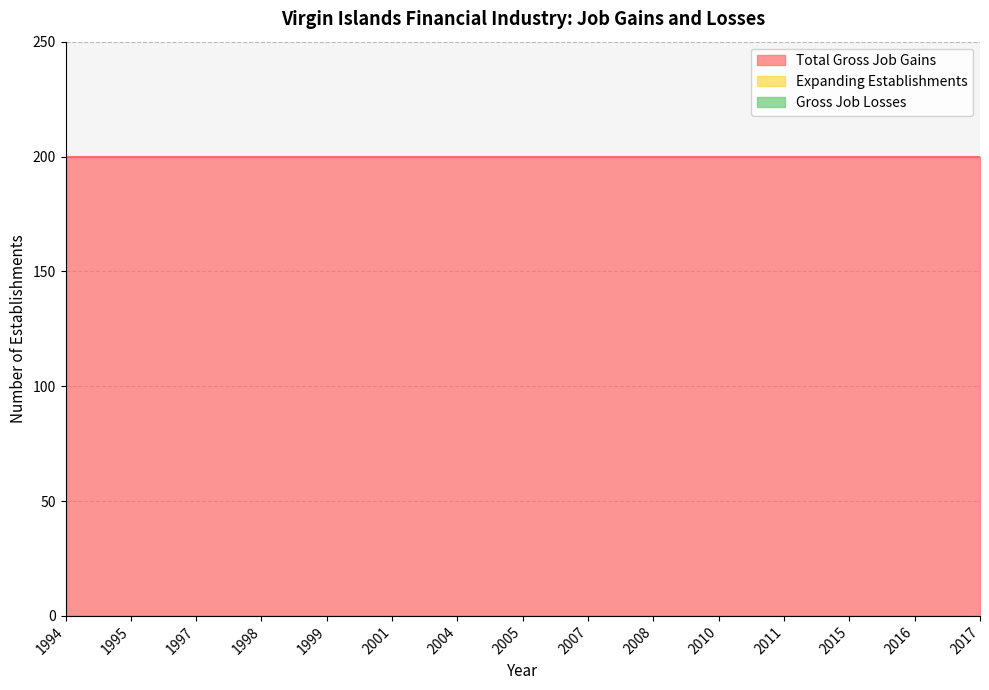

True or false: Gross Job Losses and Expanding Establishments intersect in this chart.

False